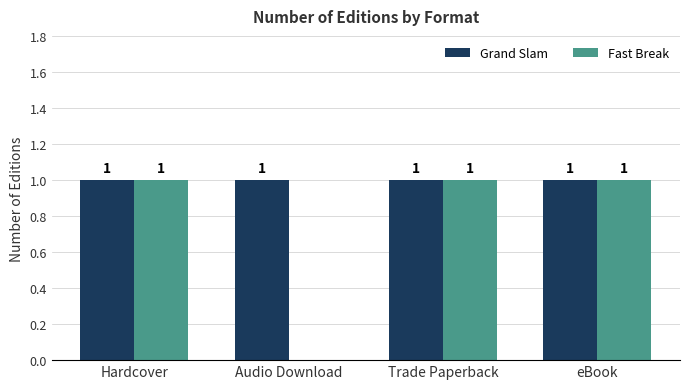

Reading left to right, extract all data points from this chart.

Grand Slam: 1	1	1	1
Fast Break: 1	0	1	1